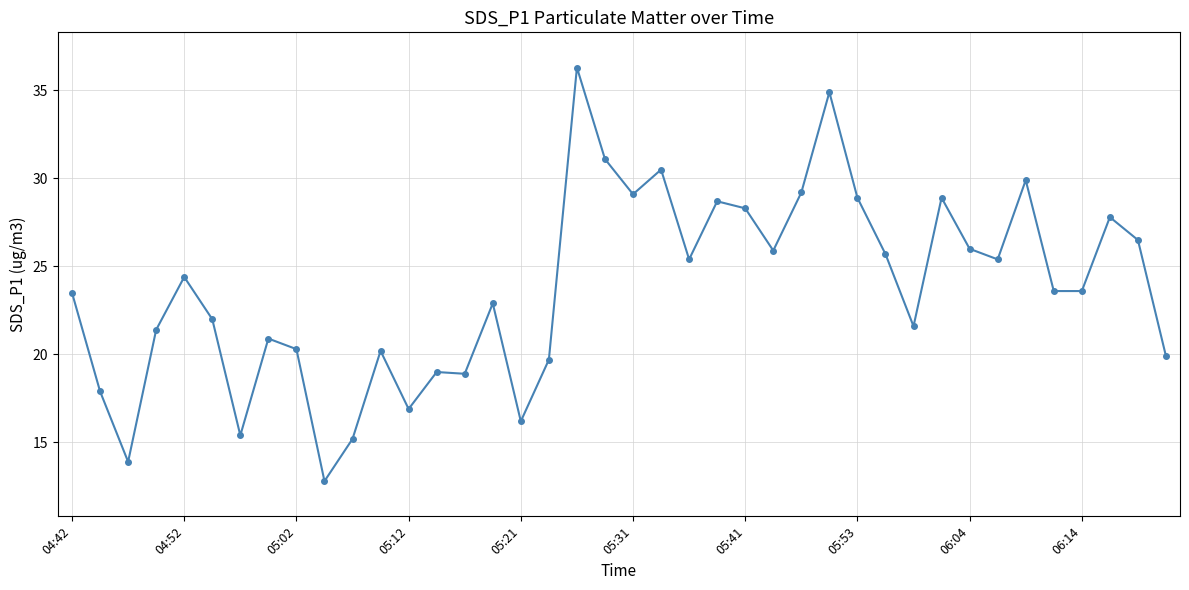

What is the maximum value shown in the chart?

36.3